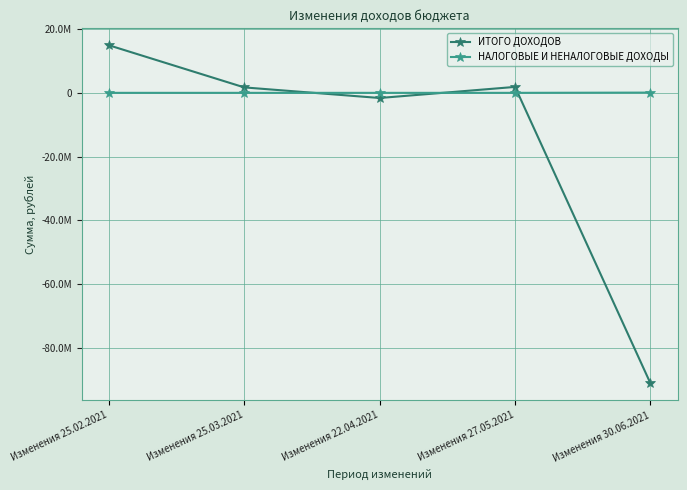

Does the chart have visible grid lines?

Yes